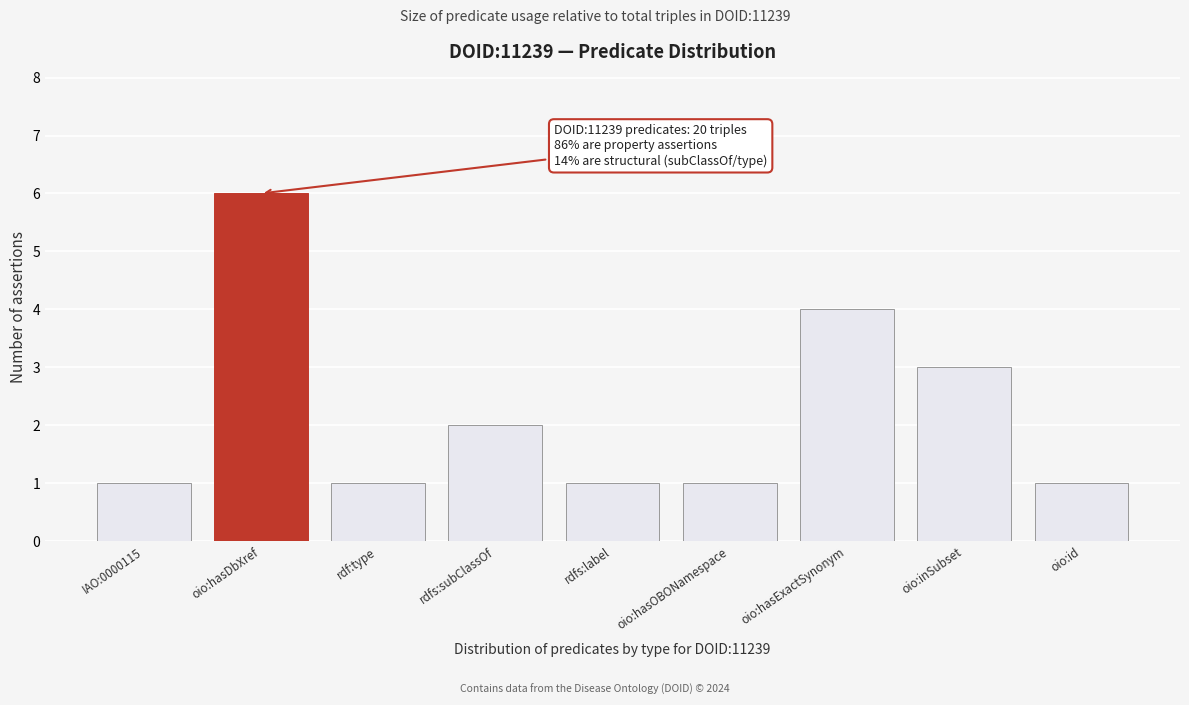

Reading right to left, transcribe all the data shown in this chart.

1	3	4	1	1	2	1	6	1